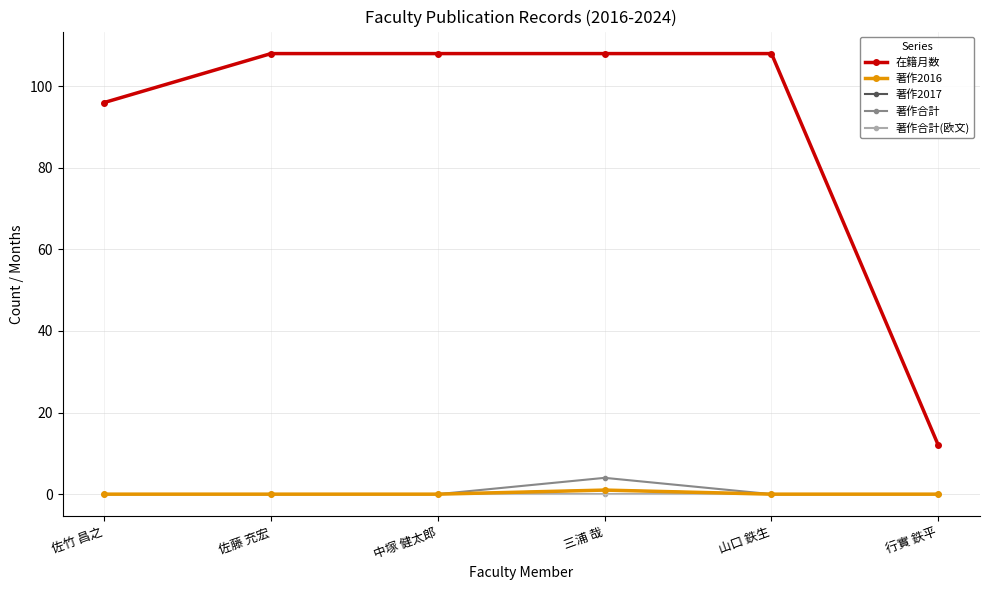

True or false: 著作合計 has a value of 4 at 三浦 哉.

True